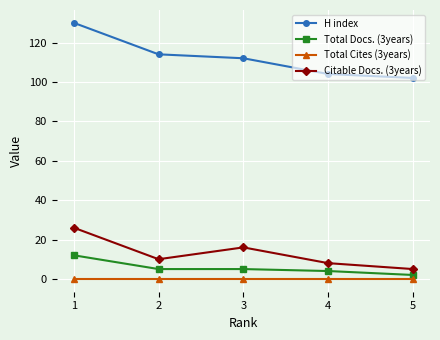

True or false: Total Cites (3years) and H index intersect in this chart.

False